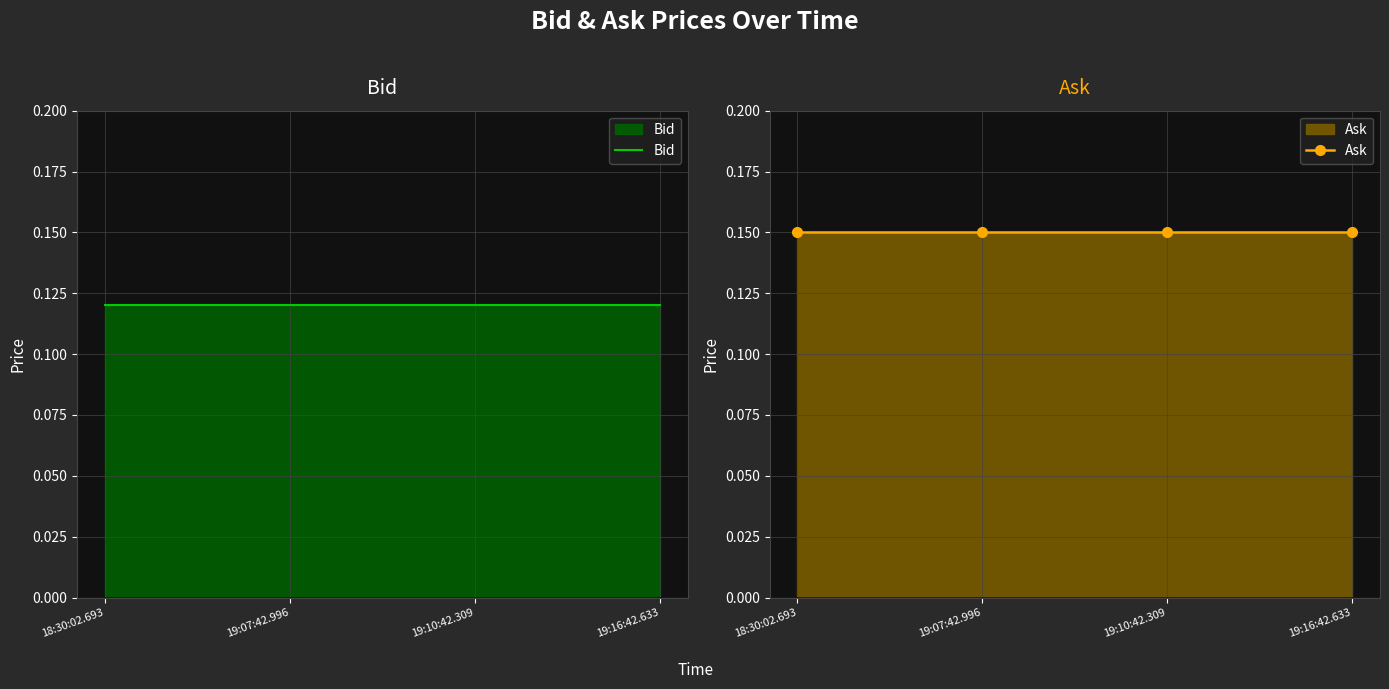

Which category has the highest value across all series?

18:30:02.693